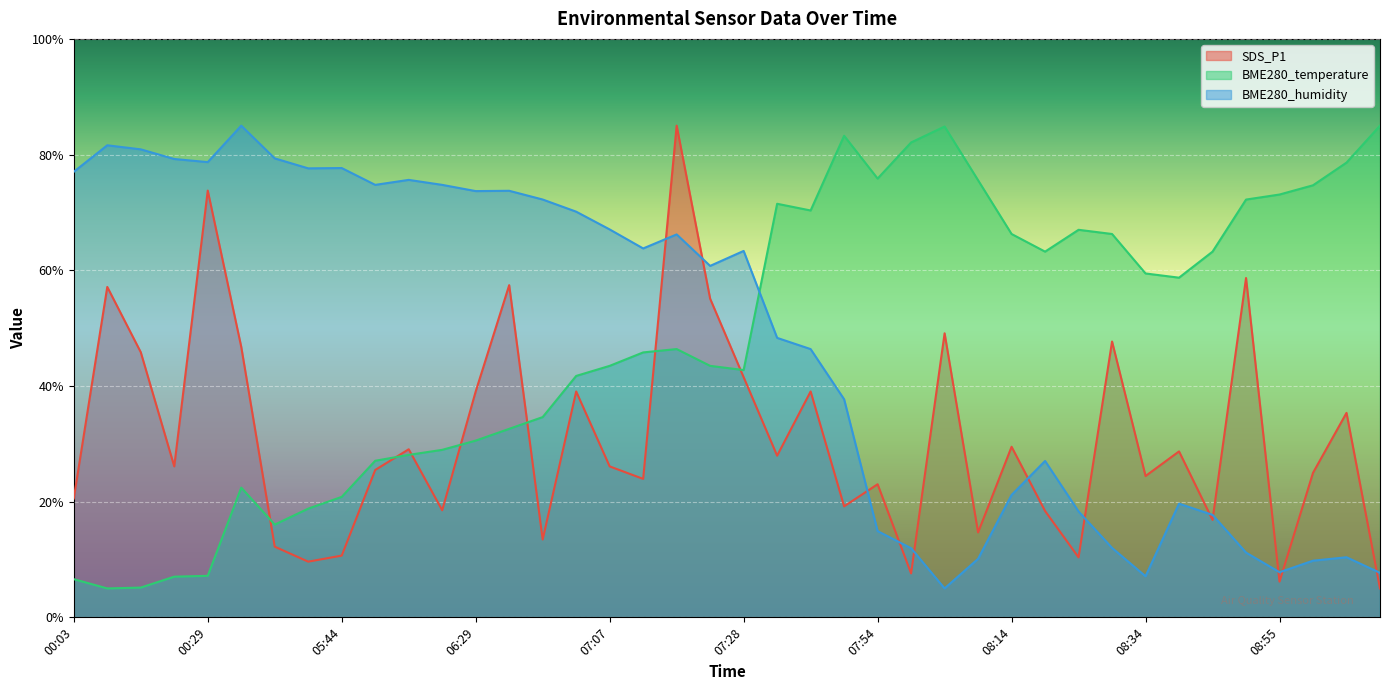

How many times do BME280_temperature and SDS_P1 cross each other?

7